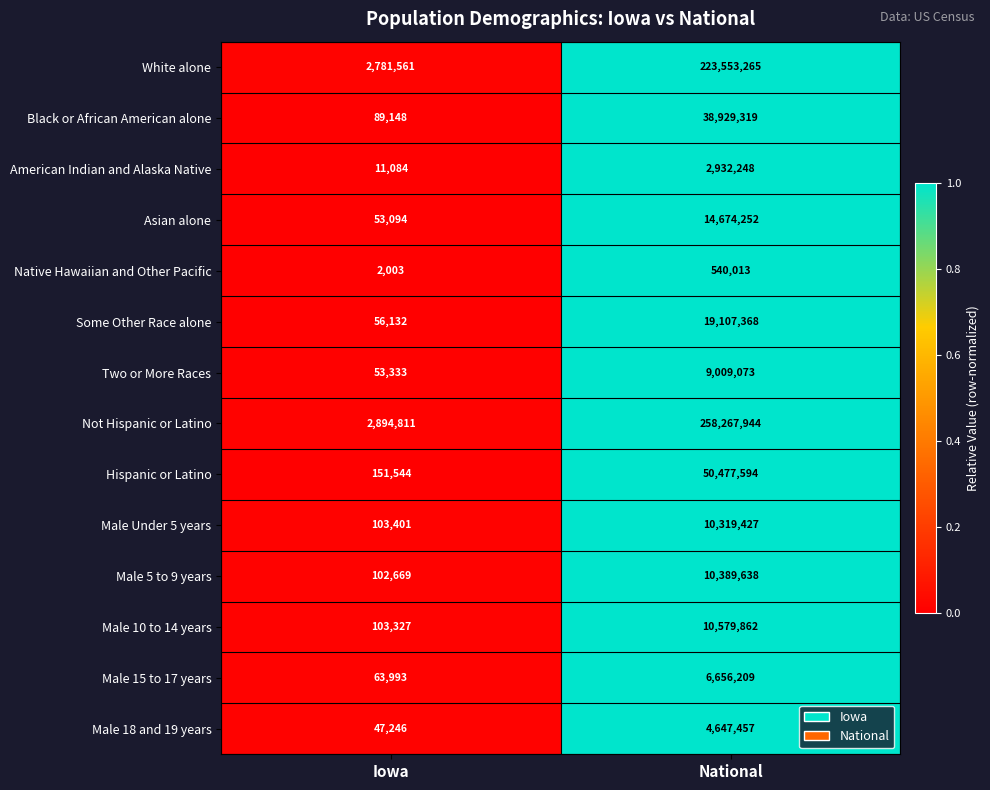

True or false: White alone has a value of 2781561 at Iowa.

True